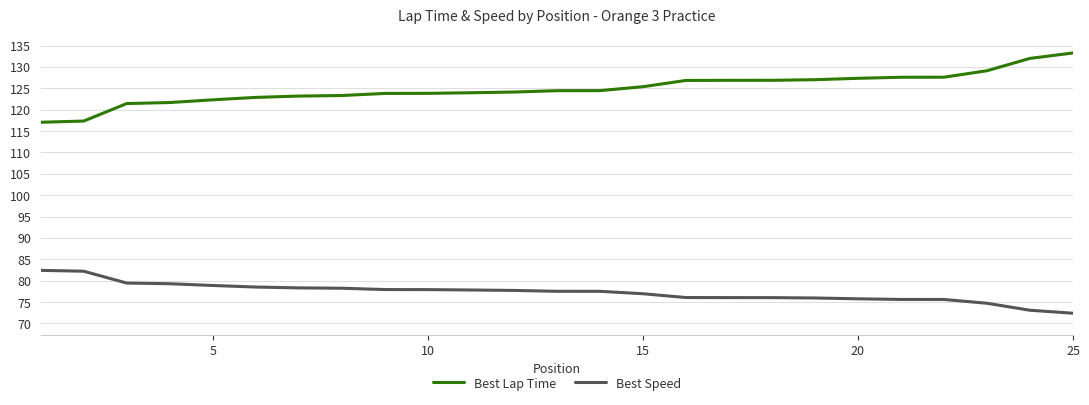

Which series has the widest spread of values?

Best Lap Time